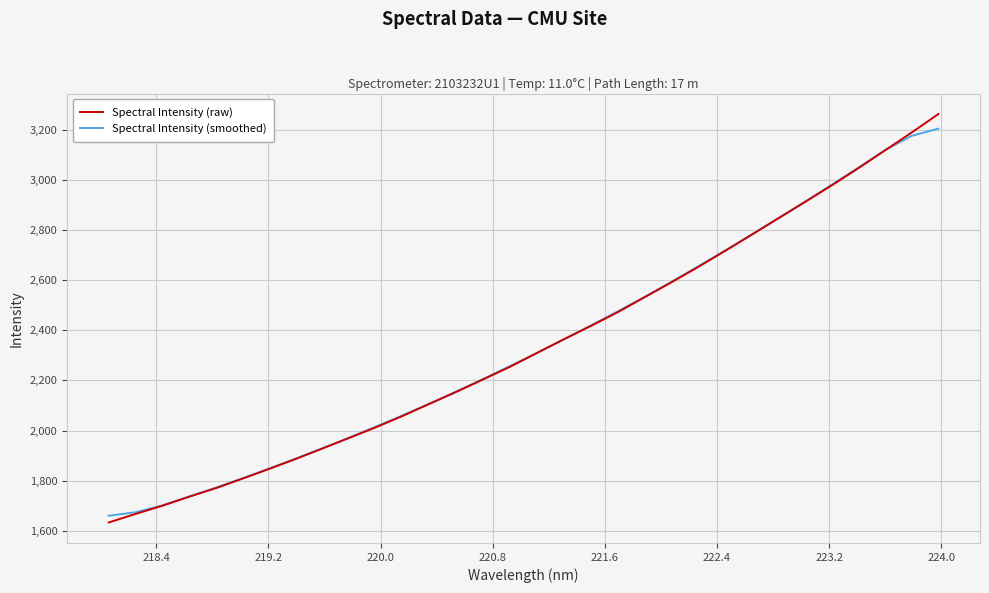

Reading left to right, list all the values displayed in this chart.

Spectral Intensity (raw): 1633.1	1667.1	1699.9	1736.0	1770.1	1808.3	1847.5	1887.5	1929.5	1971.7	2014.3	2059.8	2107.9	2155.6	2205.3	2255.4	2310.2	2364.8	2417.4	2472.0	2531.5	2590.9	2652.1	2715.7	2780.7	2846.4	2911.8	2978.2	3046.9	3118.2	3189.8	3263.5
Spectral Intensity (smoothed): 1660.1	1673.8	1701.3	1736.3	1772.3	1809.9	1848.6	1888.9	1930.1	1972.6	2016.7	2061.9	2108.6	2156.8	2206.9	2258.2	2310.6	2363.9	2419.2	2475.3	2532.8	2592.4	2654.2	2717.2	2781.4	2846.6	2912.8	2980.3	3049.0	3119.3	3176.4	3205.0